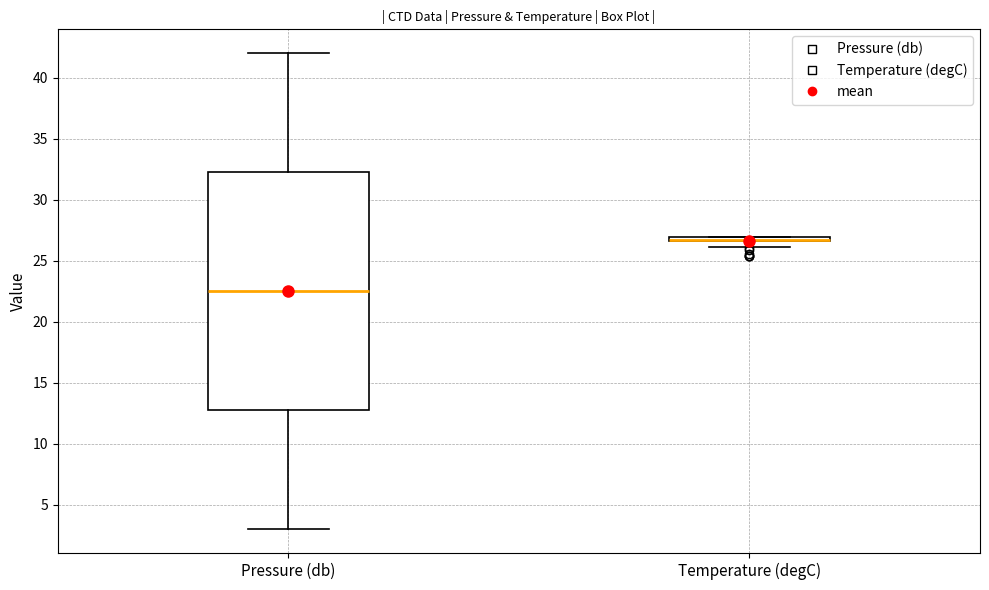

Which box is the tallest, from its lower edge to its upper edge?

Pressure (db)